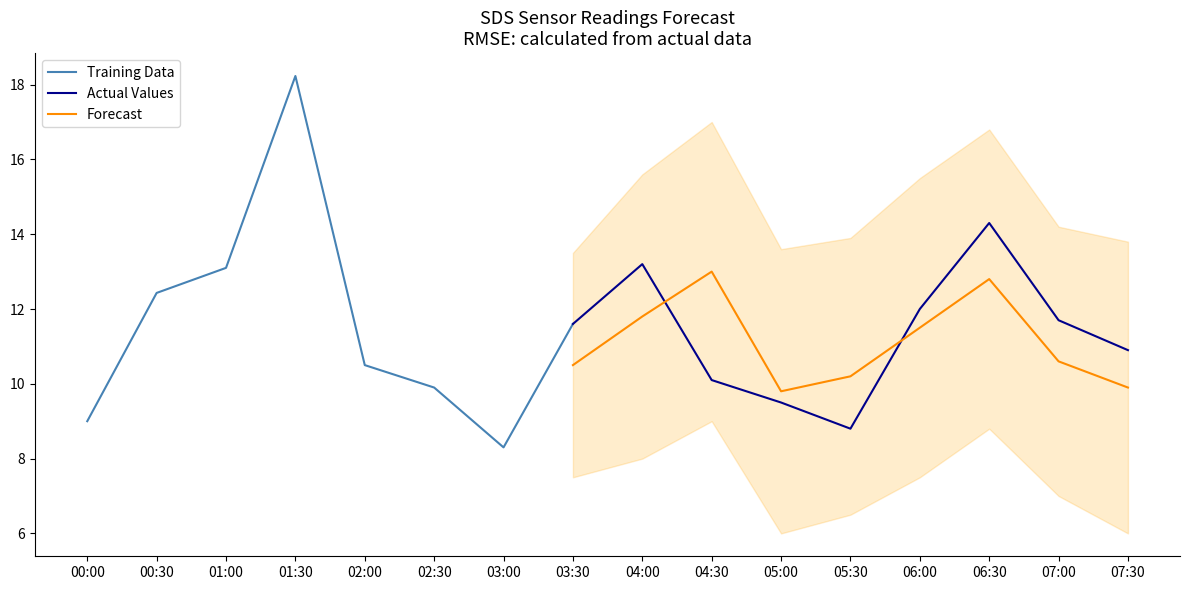

Where is the first local maximum for SDS_P1?

2020-12-23 01:30